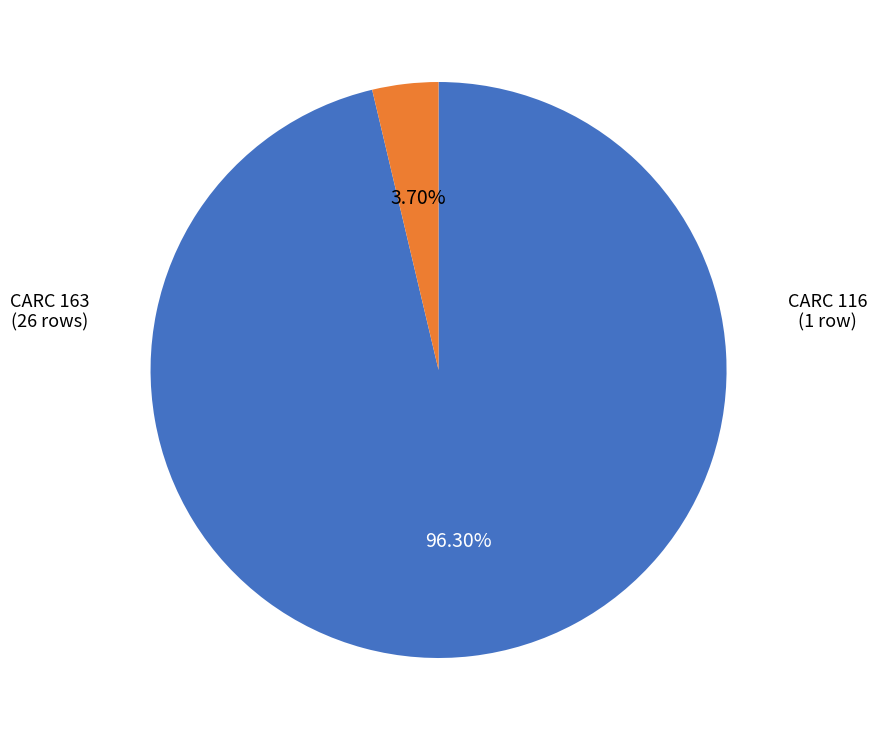

Do CARC 116 and CARC 163 together represent more than half of the pie?

Yes